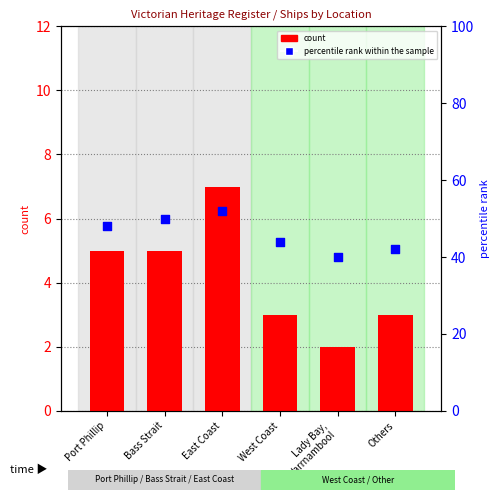

Is the value of count at Others greater than the value of percentile rank within the sample at Lady Bay,
Warrnambool?

No